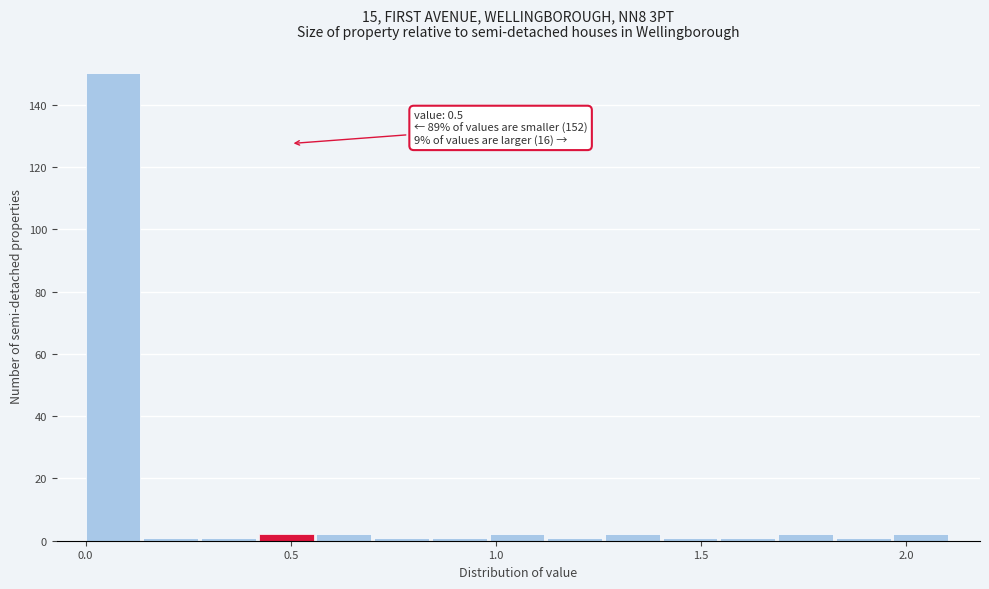

Around what value on the x-axis is the tallest bar? Give the approximate position of its centre, as read against the axis.

0.05